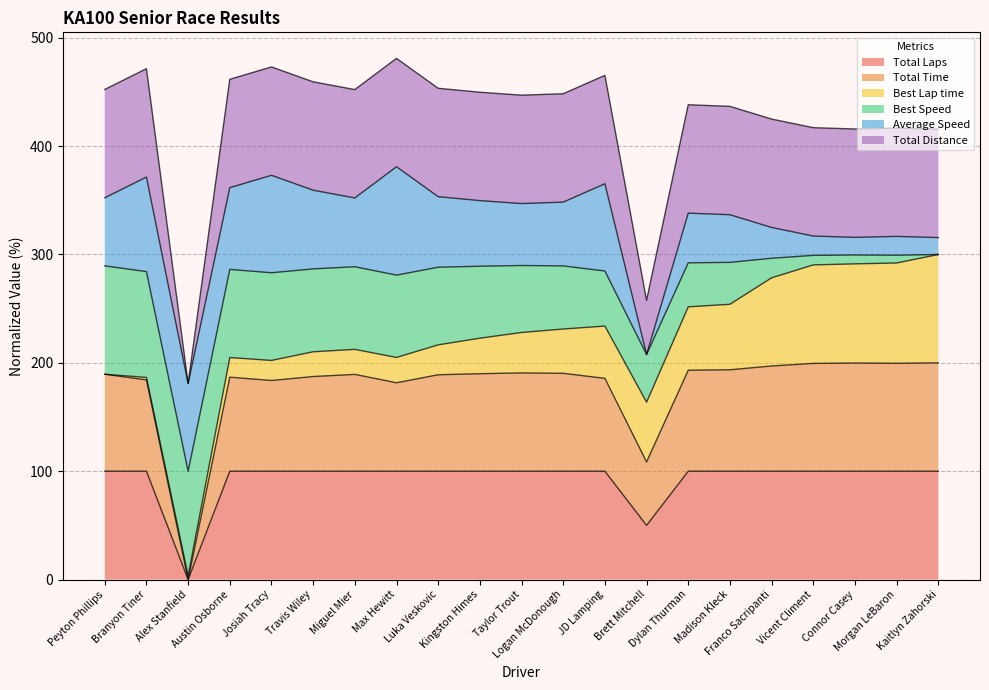

Does the chart display data point markers on the line(s)?

No